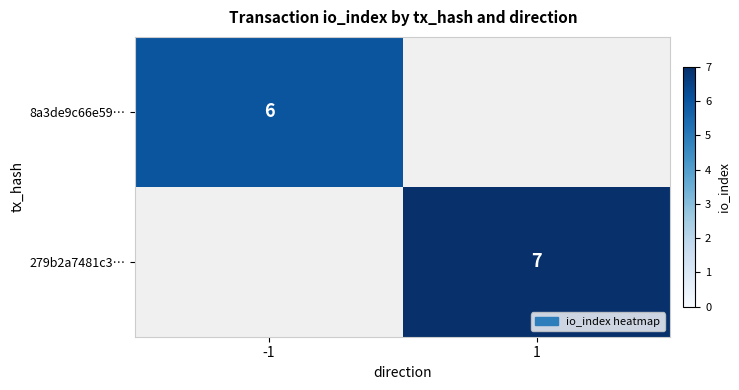

The 279b2a7481c3… series shows 7 at 1. True or false?

True